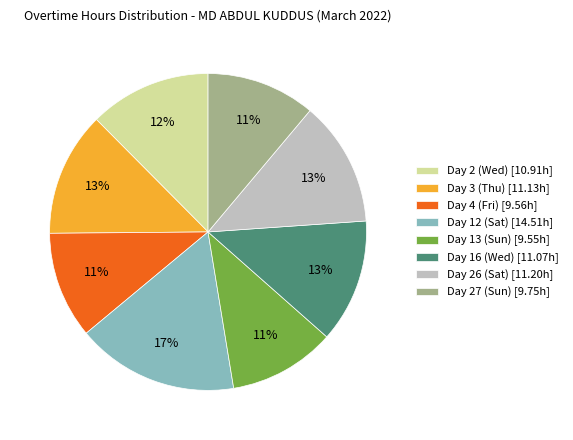

How many segments does this pie chart have?

8